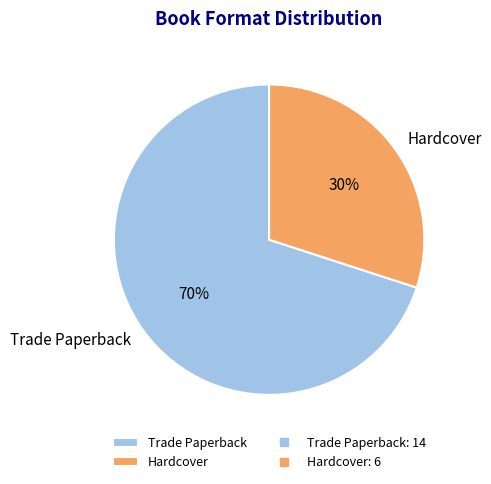

How many slices are in this pie chart?

2